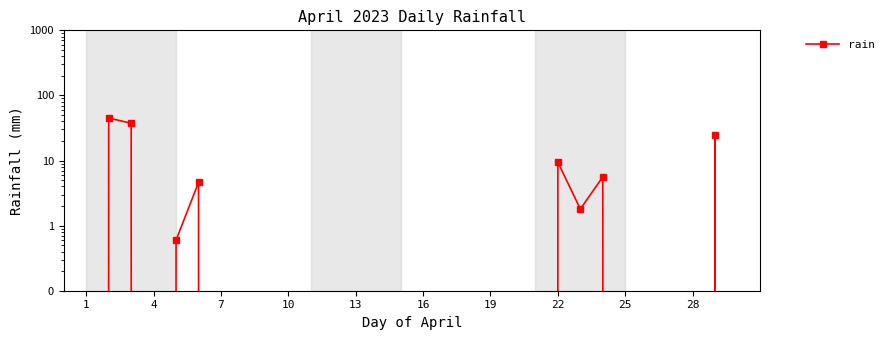

Does the chart have visible grid lines?

No